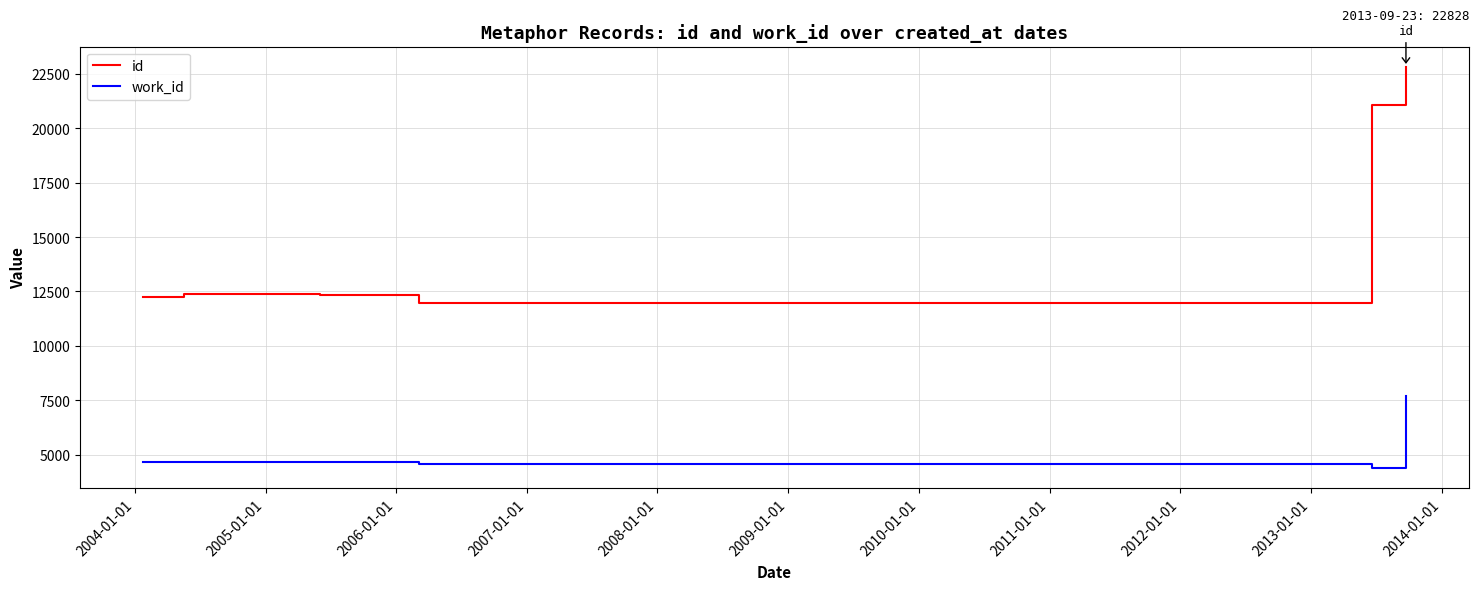

Reading right to left, what are all the values shown in this chart?

id: 22828	21084	11989	12326	12322	12320	12319	12380	12267	12266
work_id: 7687	4380	4553	4671	4671	4671	4671	4687	4671	4671